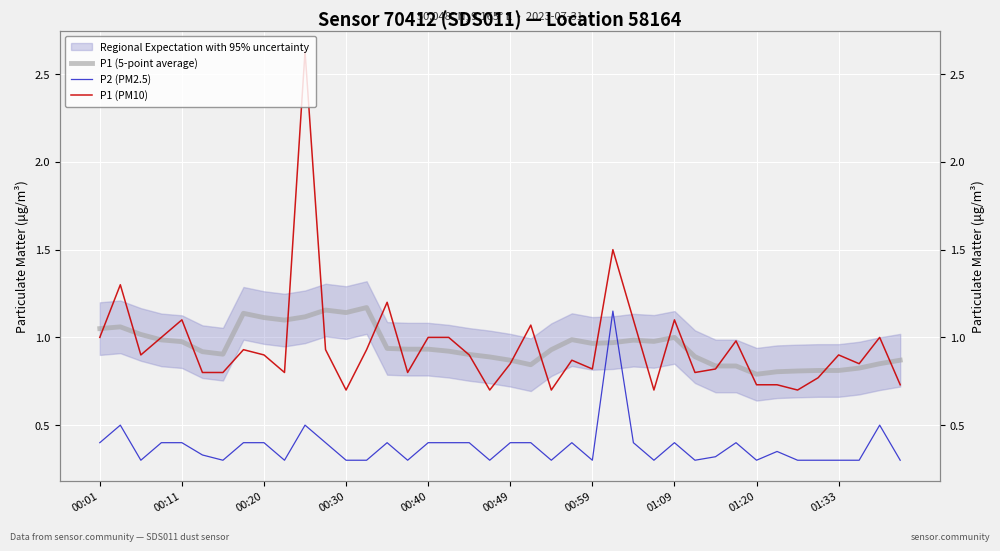

What is the greatest value displayed?

2.6